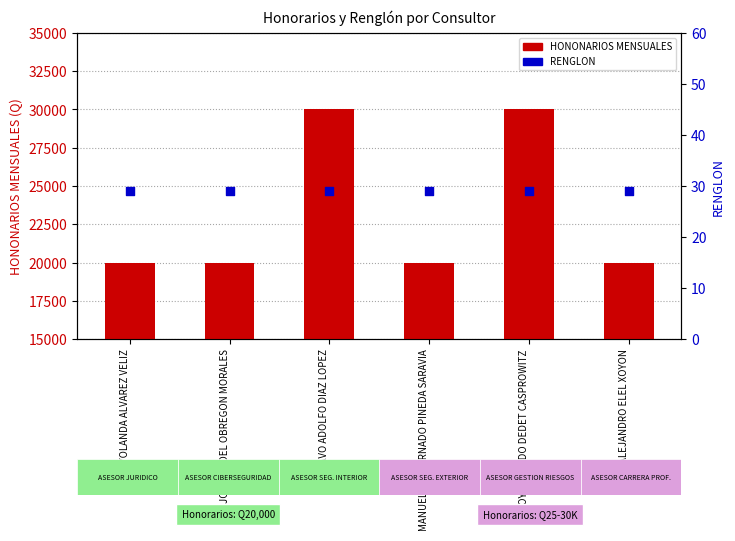

What are all the series names shown in the legend?

HONONARIOS MENSUALES, RENGLON